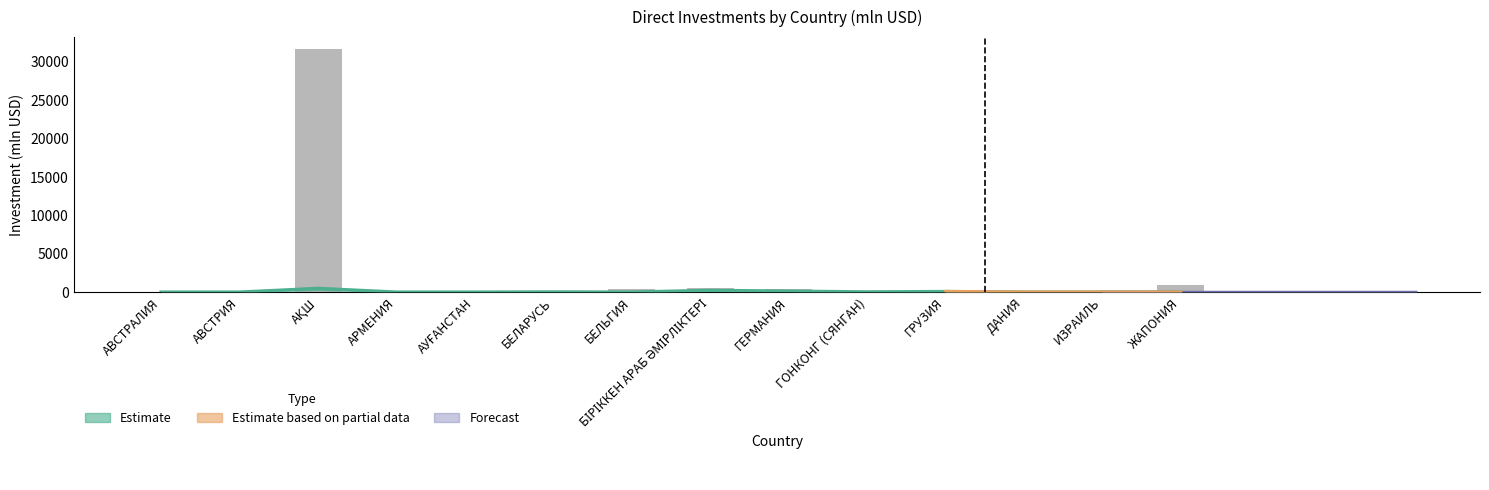

What is the label of the 5th bar from the right?

ГОНКОНГ (СЯНГАН)